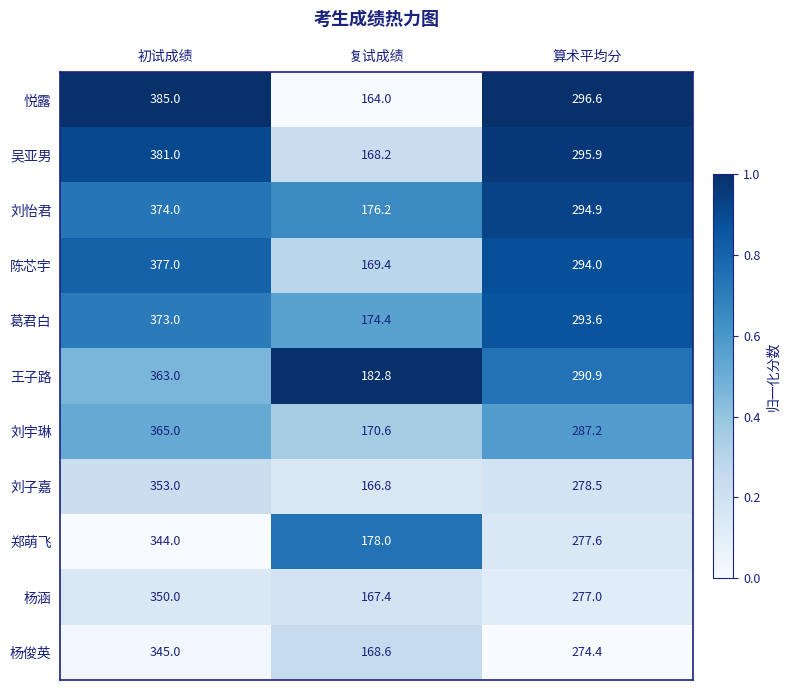

Where is 刘宇琳 nearest to the value 267?

算术平均分